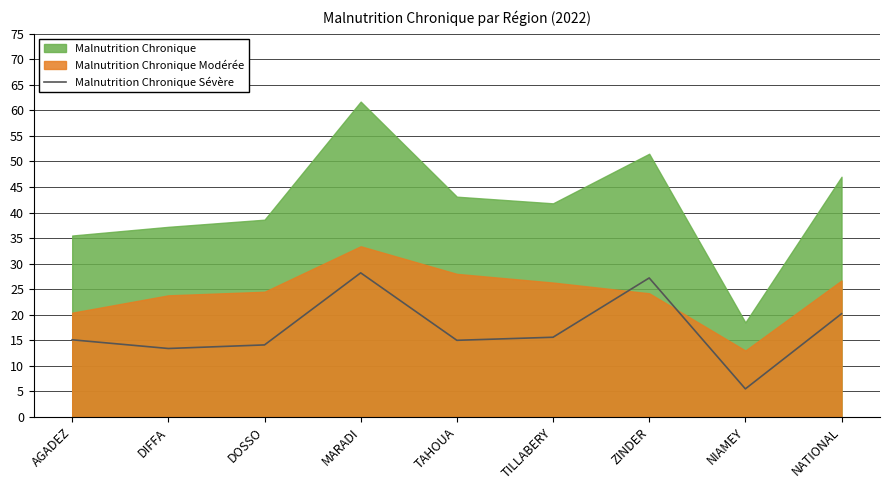

Count the number of categories in the chart.

9